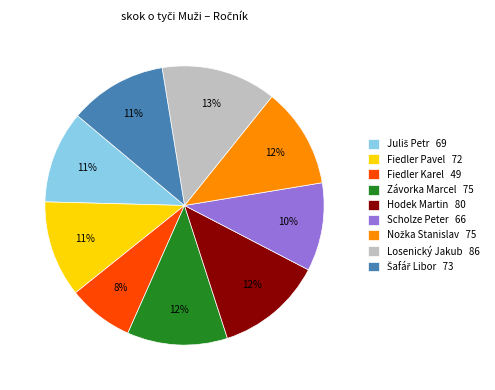

To the nearest percent, what is the average slice percentage?

11%